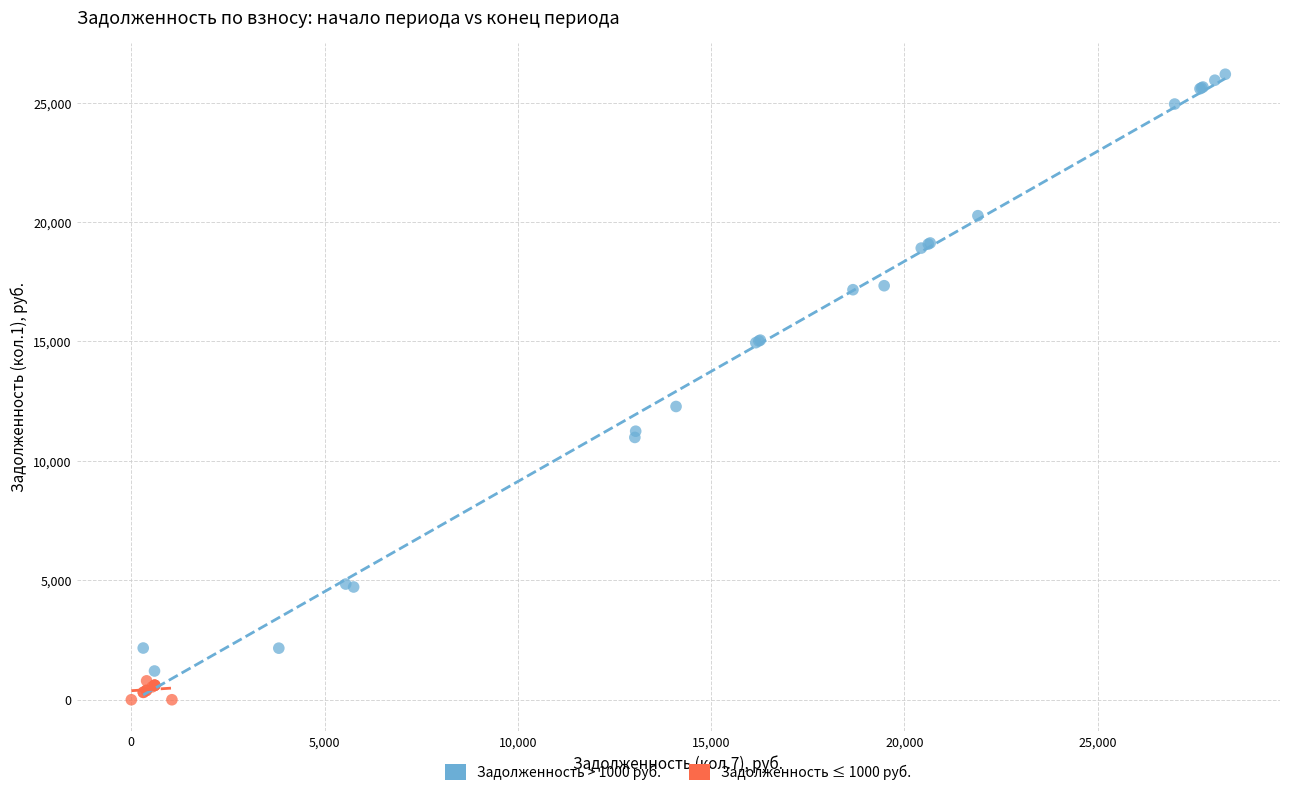

Which series reaches the maximum Y coordinate?

Задолженность > 1000 руб.